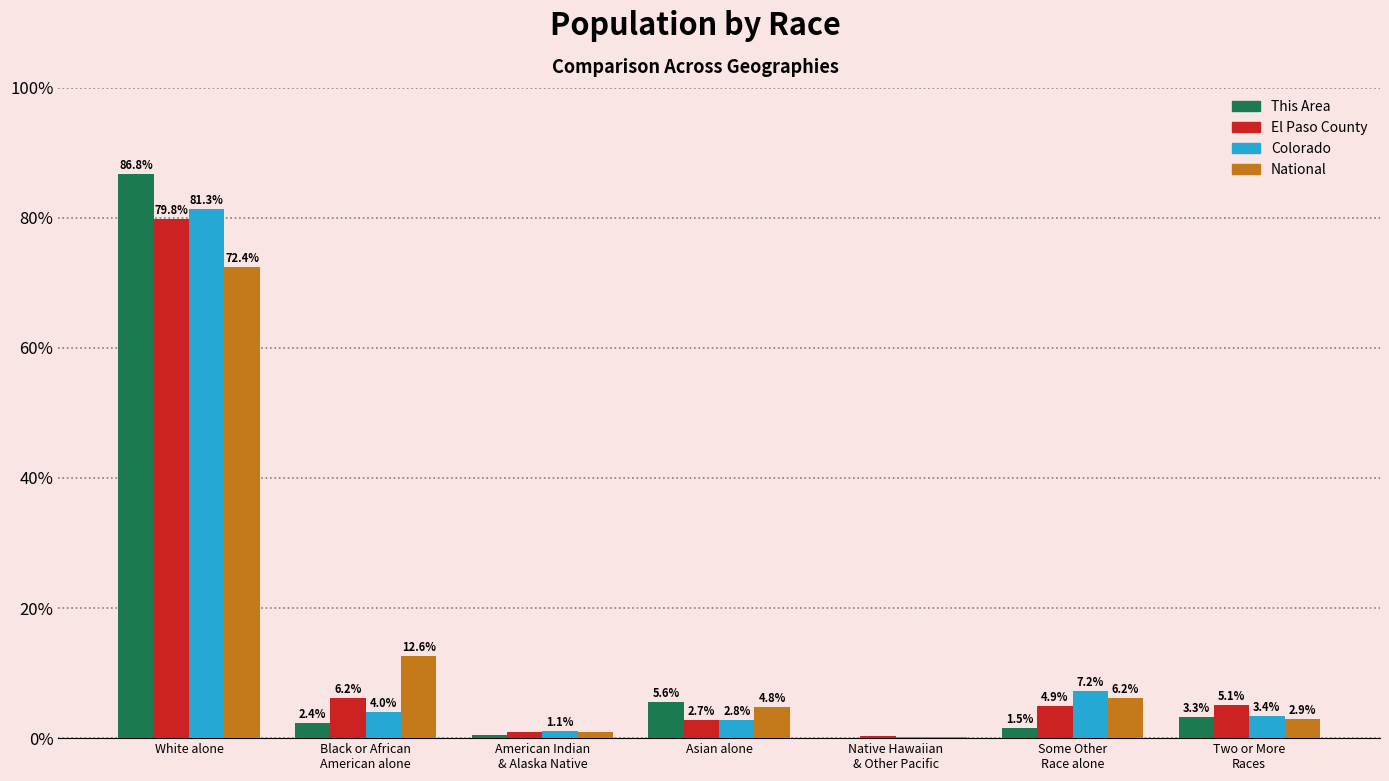

Is it true that El Paso County equals 4.9 at Some Other
Race alone?

True